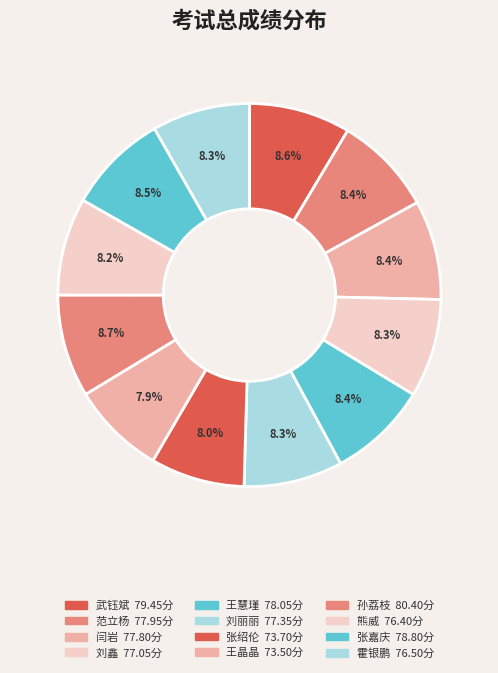

To the nearest percent, what portion does 闫岩 represent?

8%